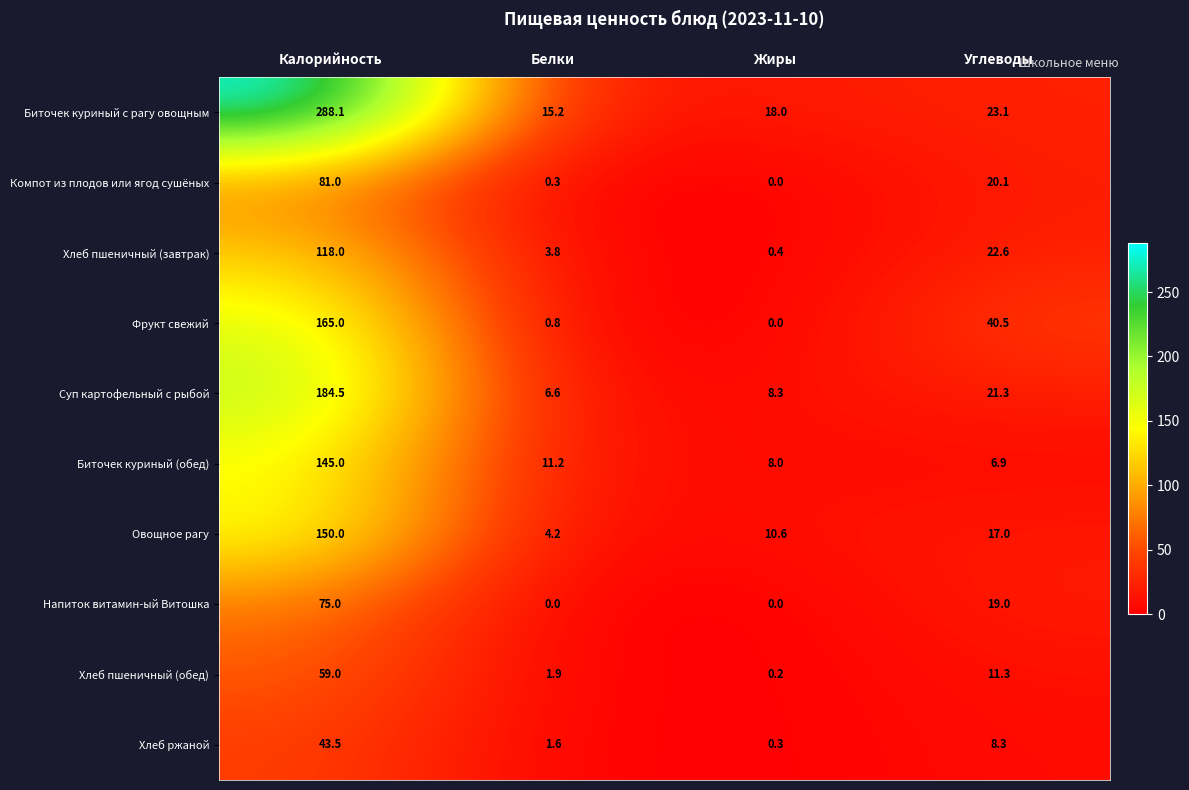

What is the total value across all series at Белки?

45.6